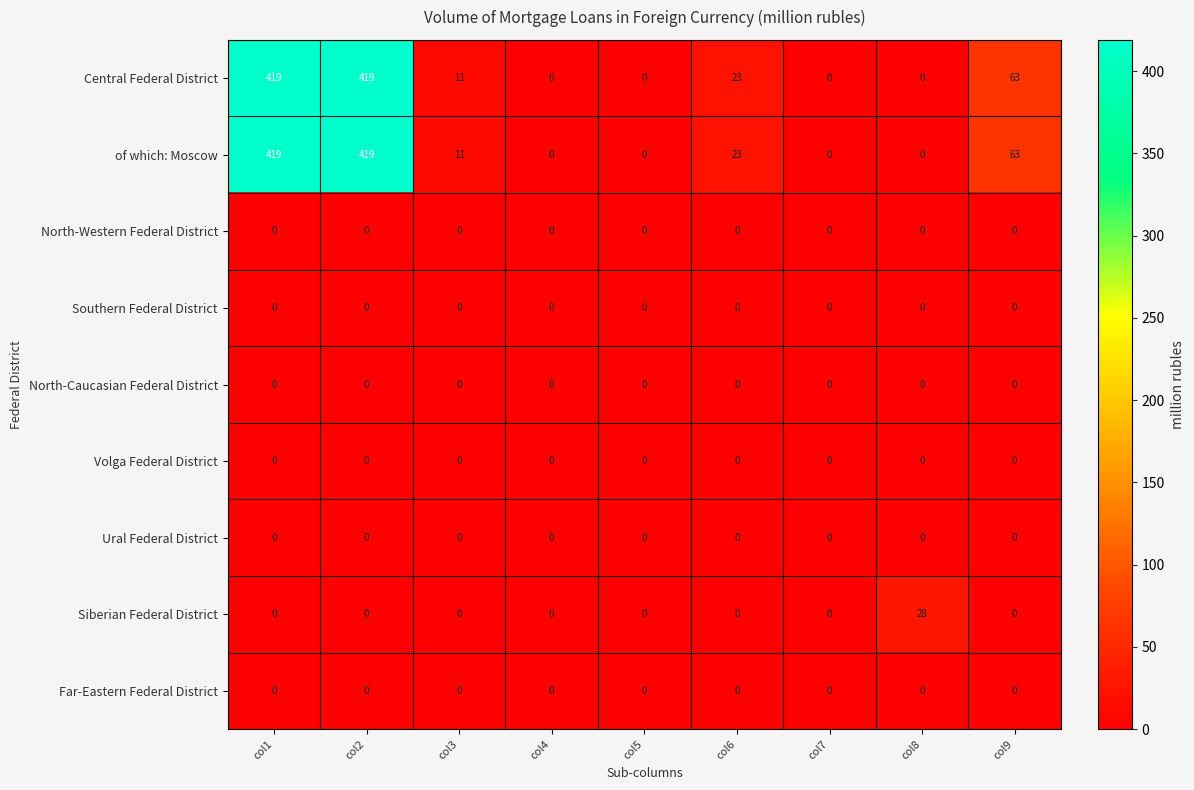

The North-Western Federal District series shows 0 at col7. True or false?

True